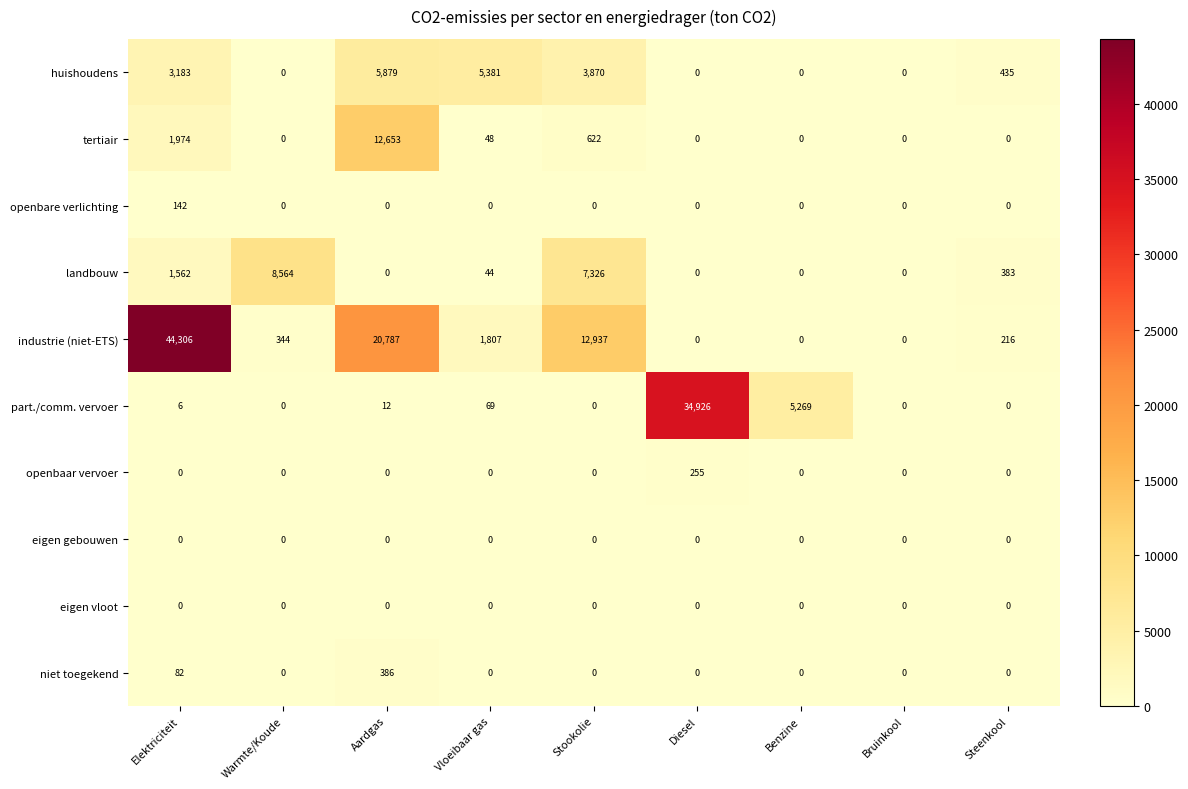

Which label corresponds to the largest value in the chart?

Elektriciteit